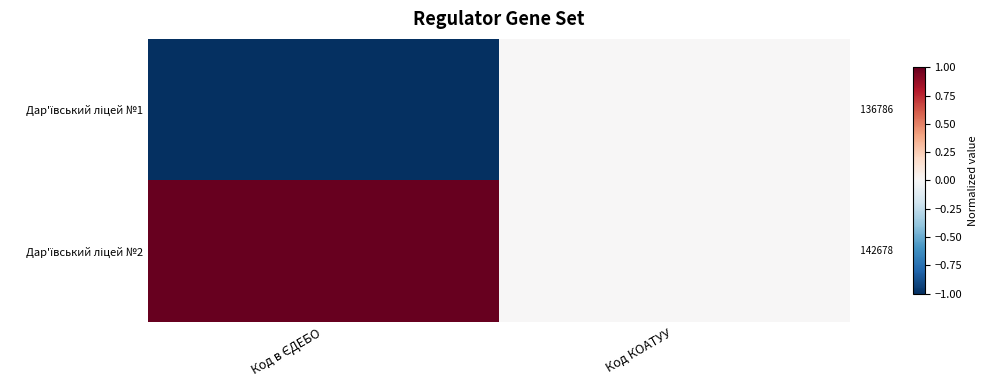

What is the difference between the highest and lowest values at Код КОАТУУ?

5892